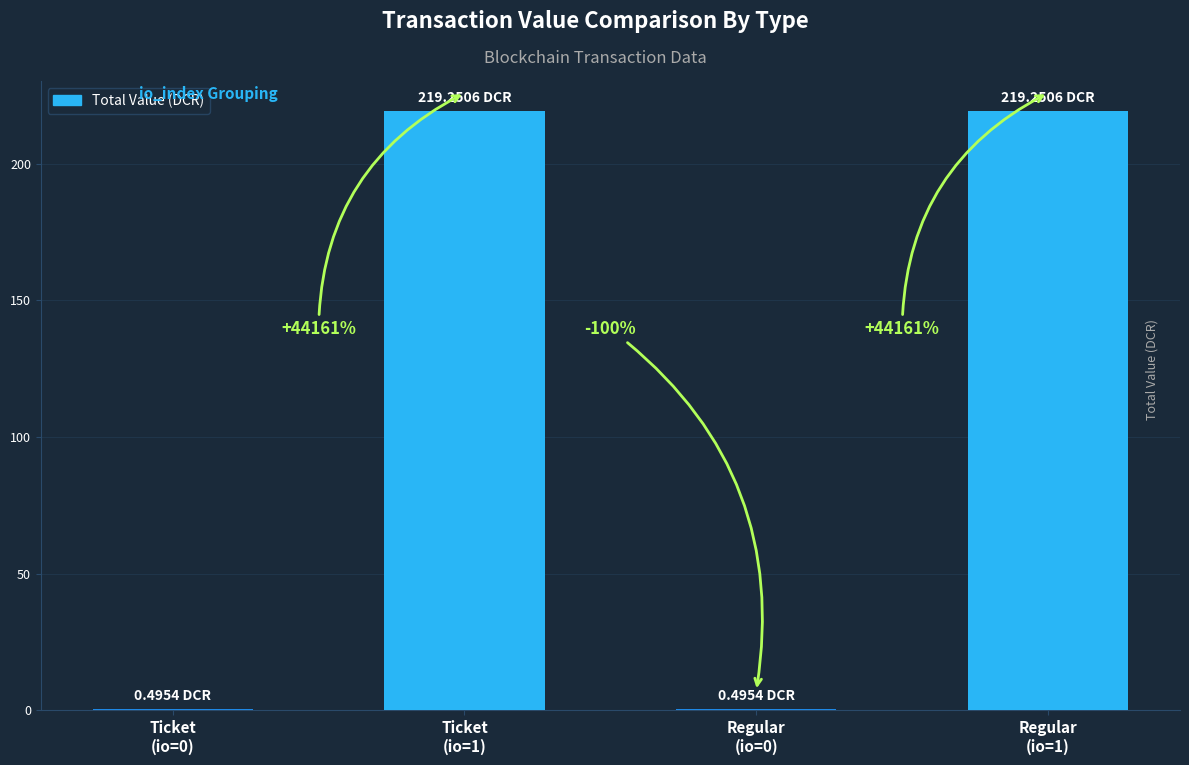

What is the approximate value at Ticket
(io=0)?

0.5